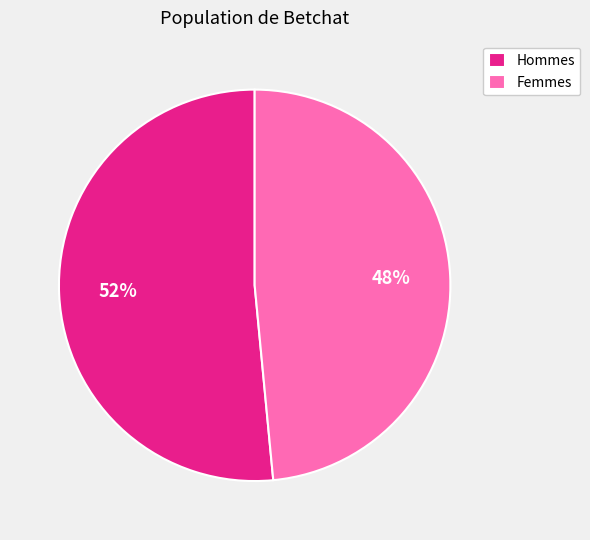

What is the largest slice in the pie chart?

Hommes